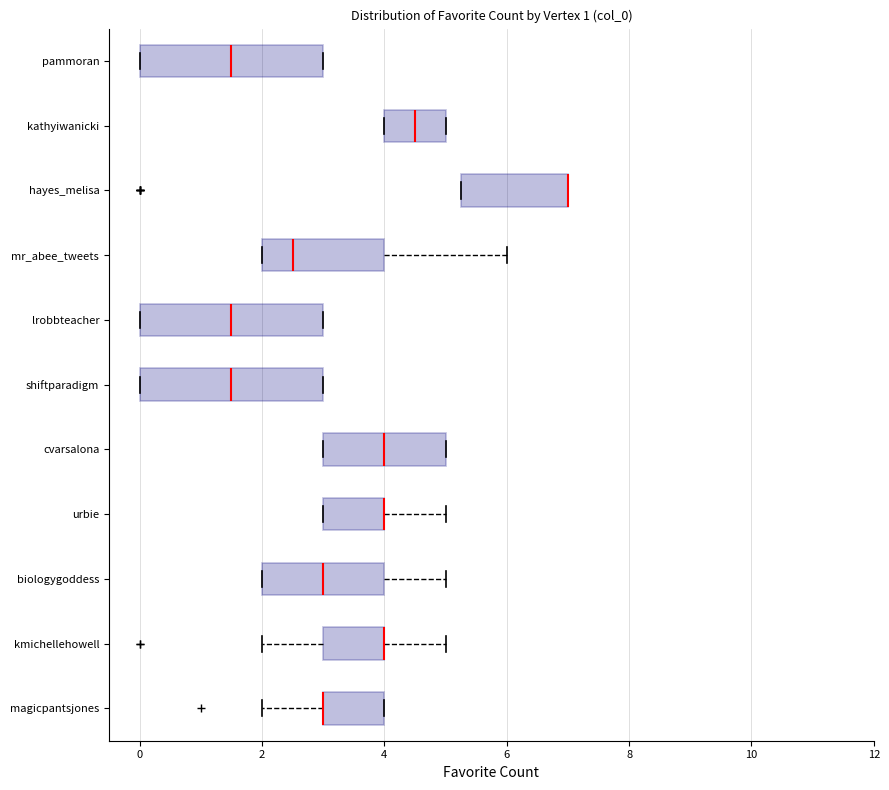

Where is the right edge of the box for biologygoddess on the x-axis? The values are not printed on the chart, so give them approximately, as read against the axis.

4.0